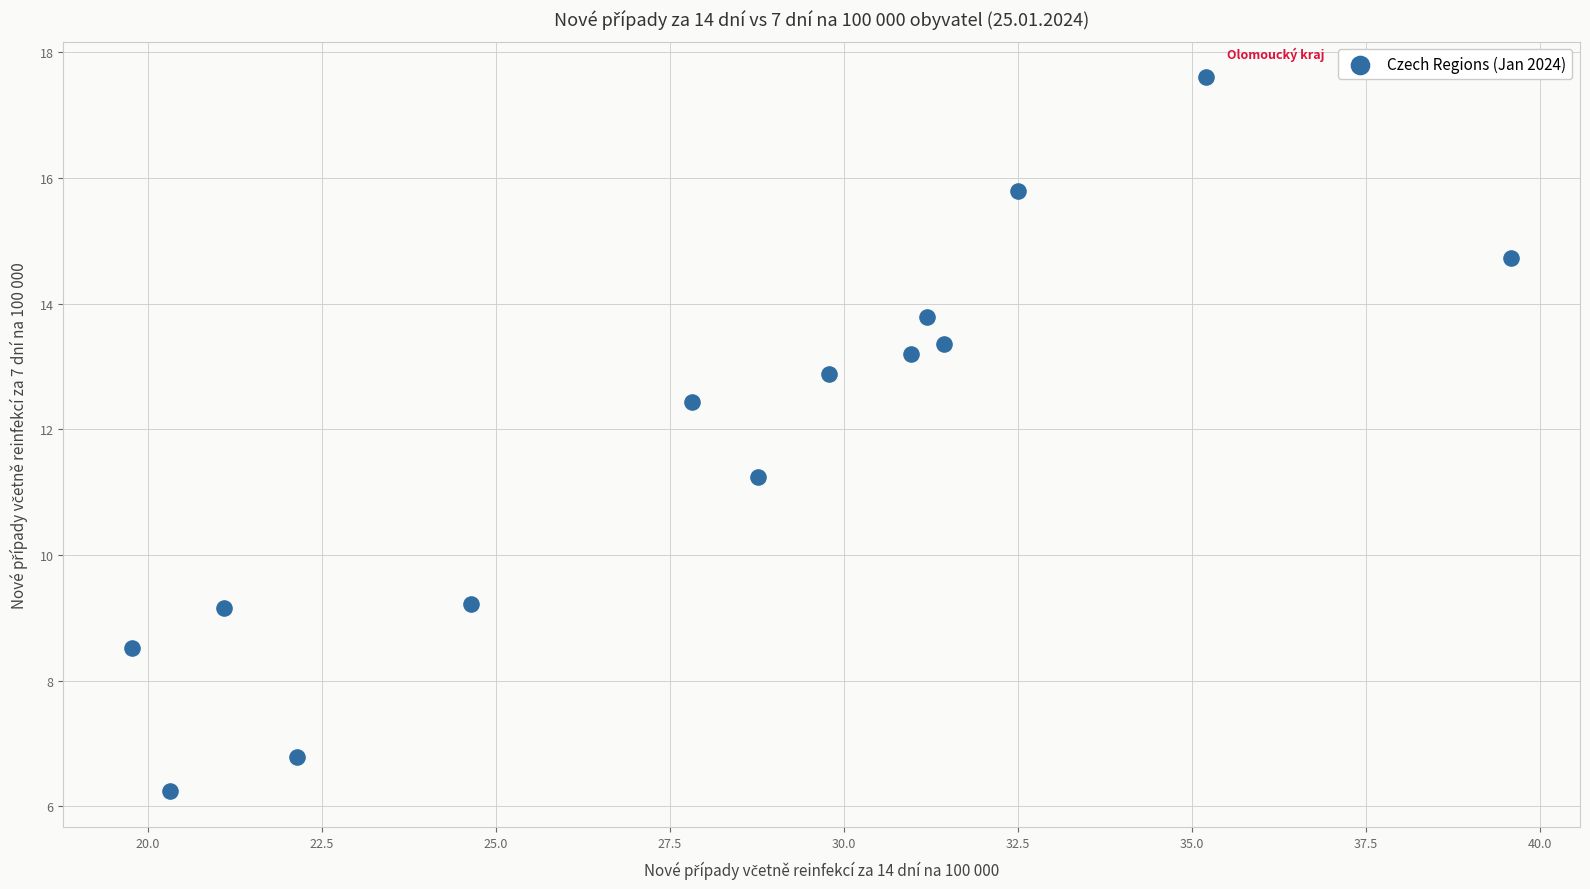

What is the range of X values (max minus min)?

19.8